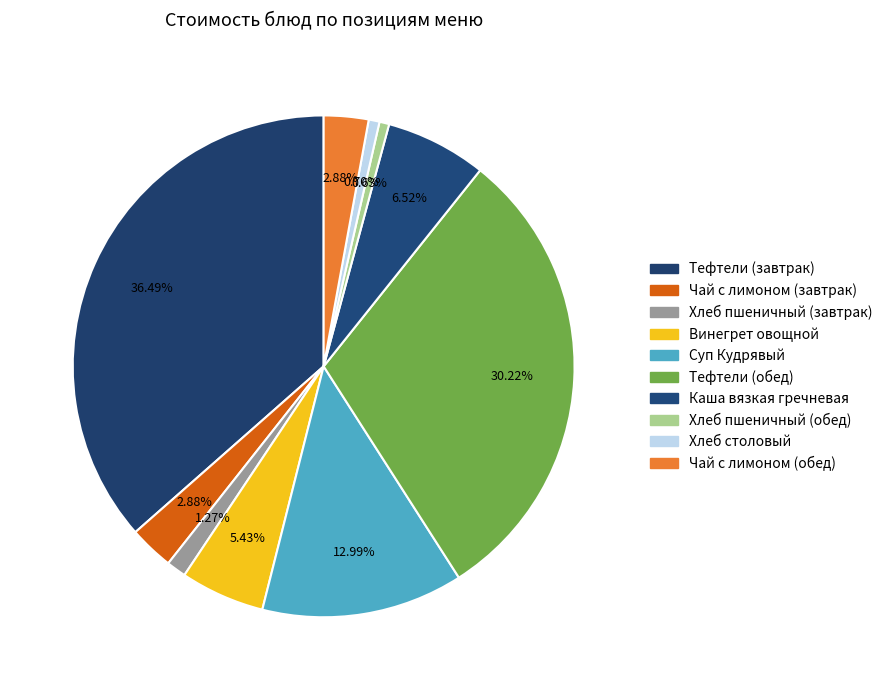

Is Хлеб пшеничный (завтрак) the majority of the pie?

No